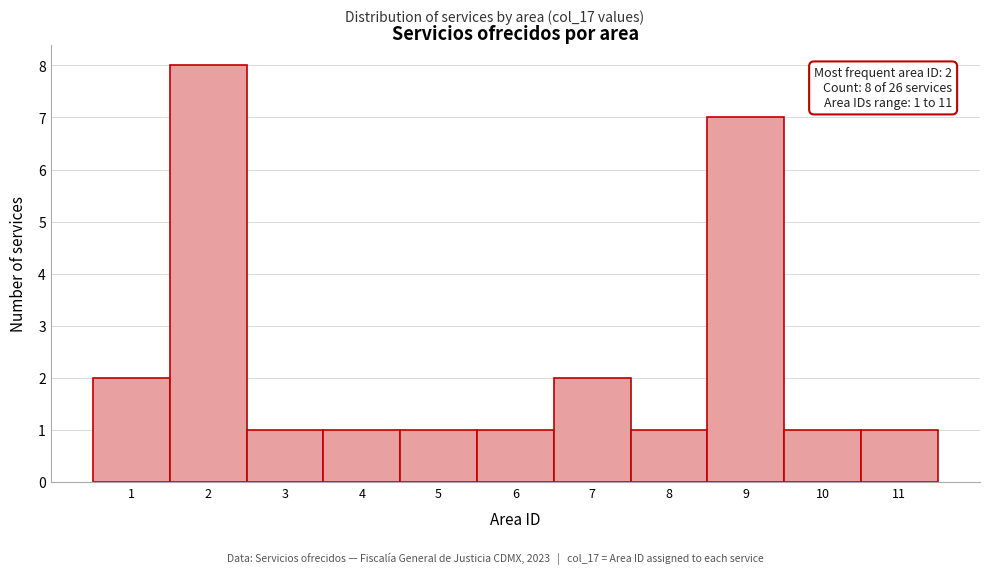

Over which range of the x-axis is the bar tallest?

1.5 to 2.5